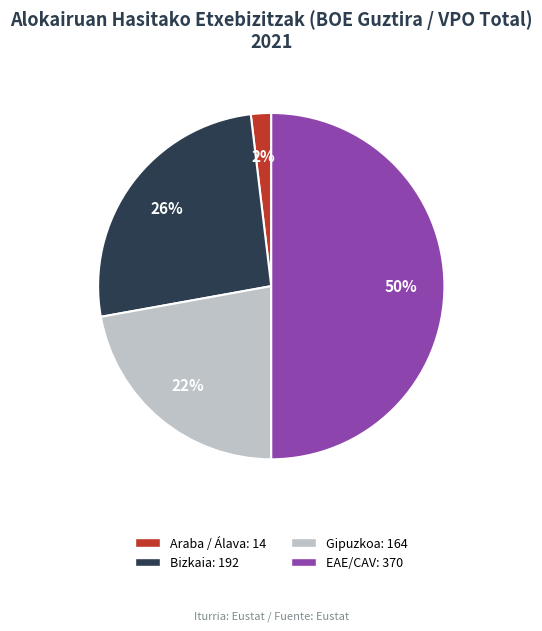

To the nearest percent, what is the average slice percentage?

25%